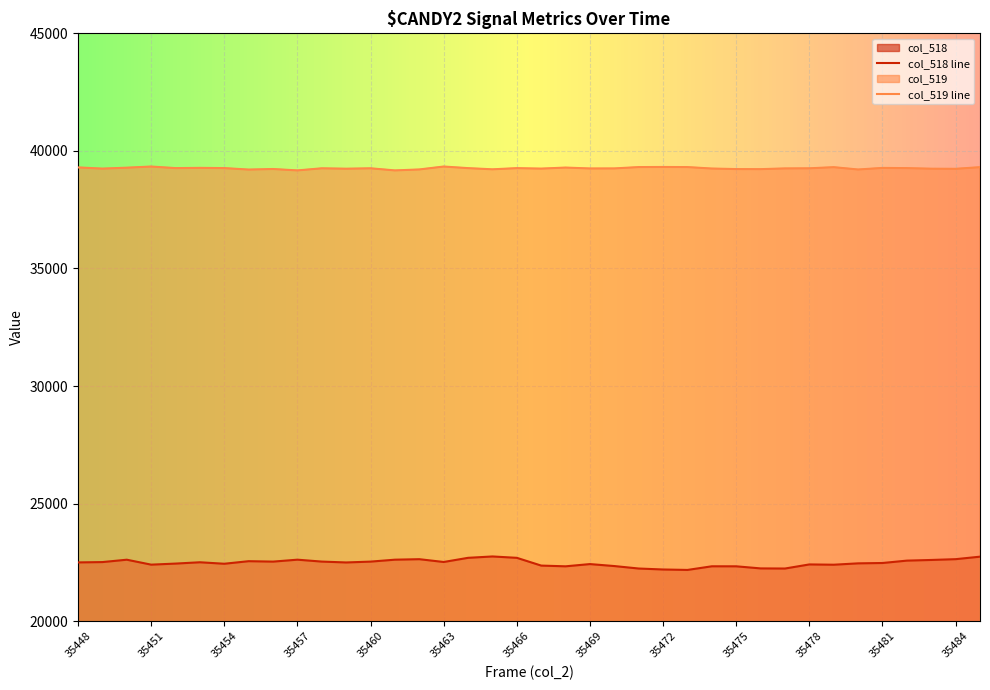

True or false: col_519 and col_518 cross at least once.

False